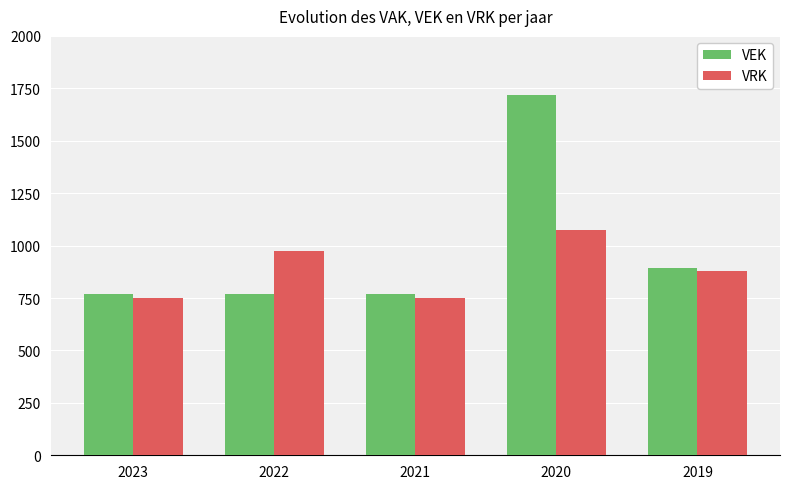

What is the difference between the highest and lowest values at 2020?

641